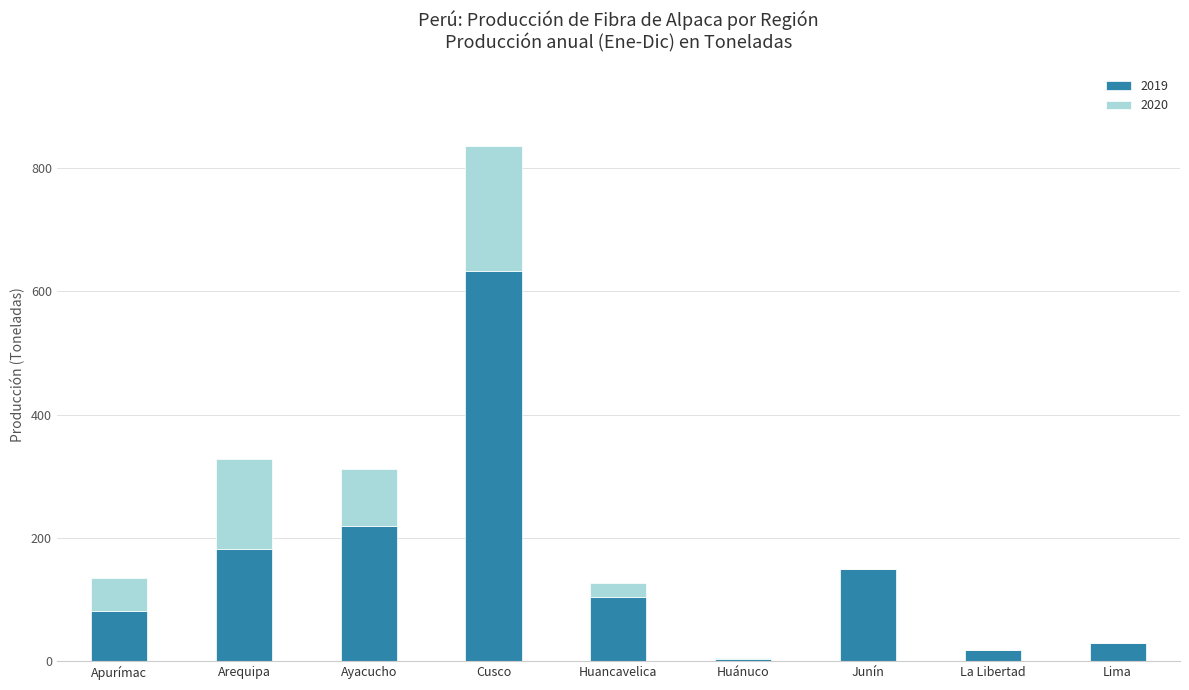

The value of 2019 at Cusco is 633.8. True or false?

True